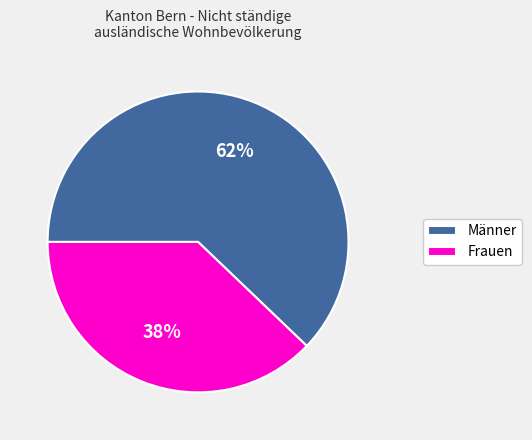

Which category accounts for the majority?

Männer